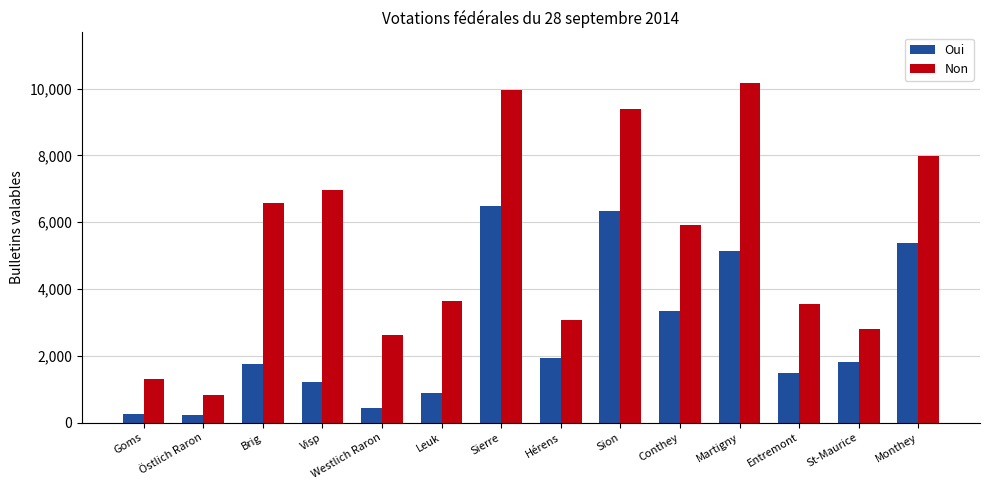

List the series in order of their peak value, highest first.

Non, Oui